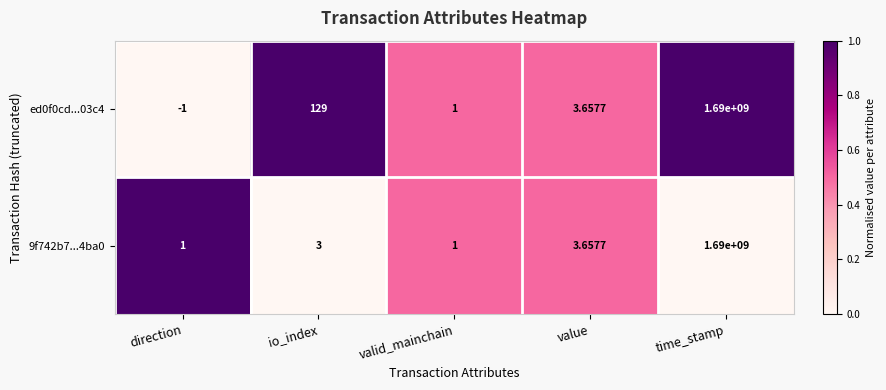

Rank the series at io_index from lowest to highest value.

9f742b7...4ba0, ed0f0cd...03c4